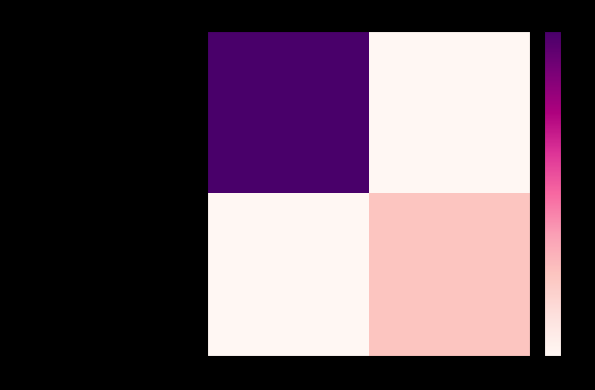

List the series in order of their peak value, lowest first.

601371df0e519c10cb280494bbfdba6cc06a857…, 824d1851068a9aa6a3ef1b096ebfc7837472011…